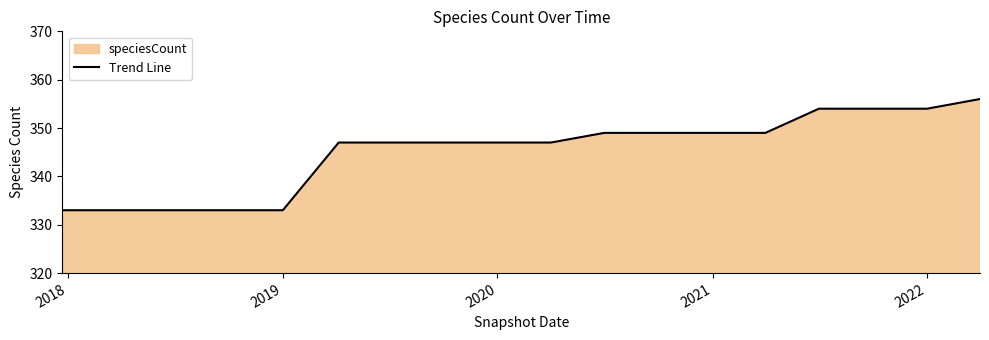

What is the smallest value displayed?

333